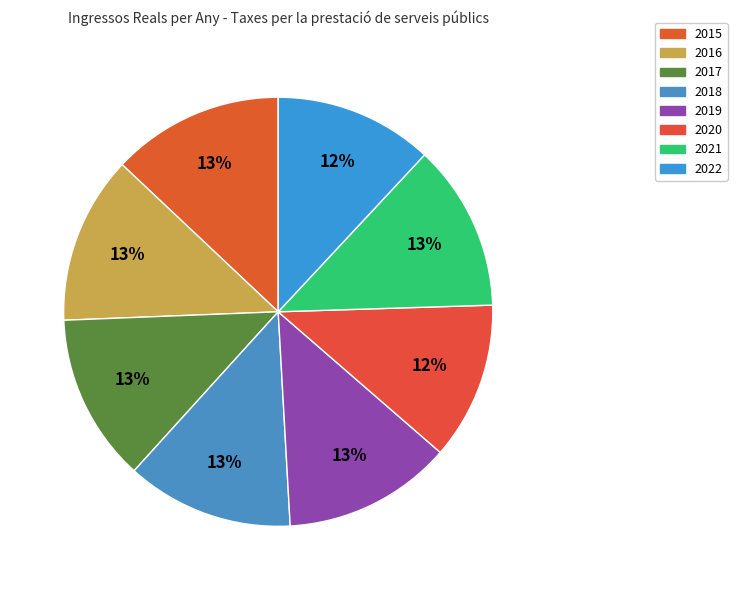

Is there a majority slice in this chart?

No